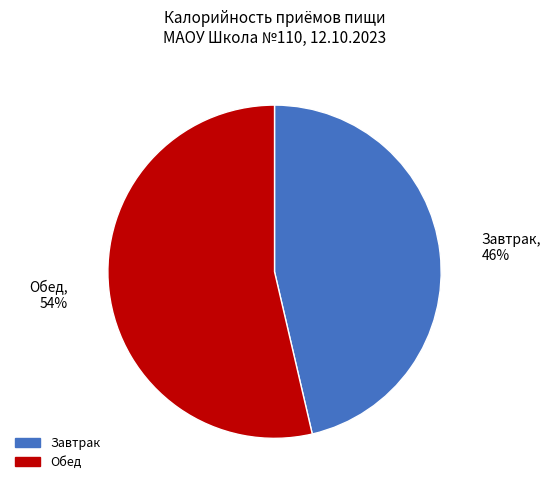

Approximately how many times larger is the value at Завтрак compared to Обед?

0.9